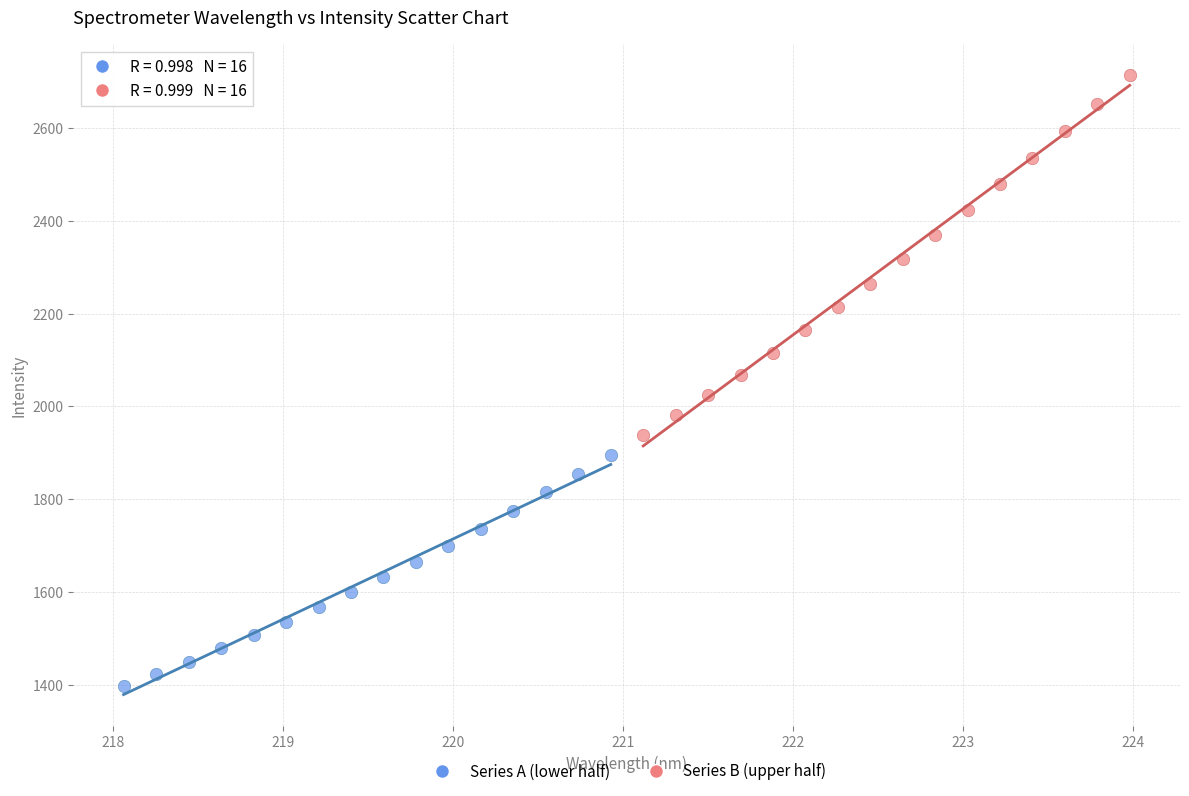

Which series contains the lowest Y value?

Series A (lower half)